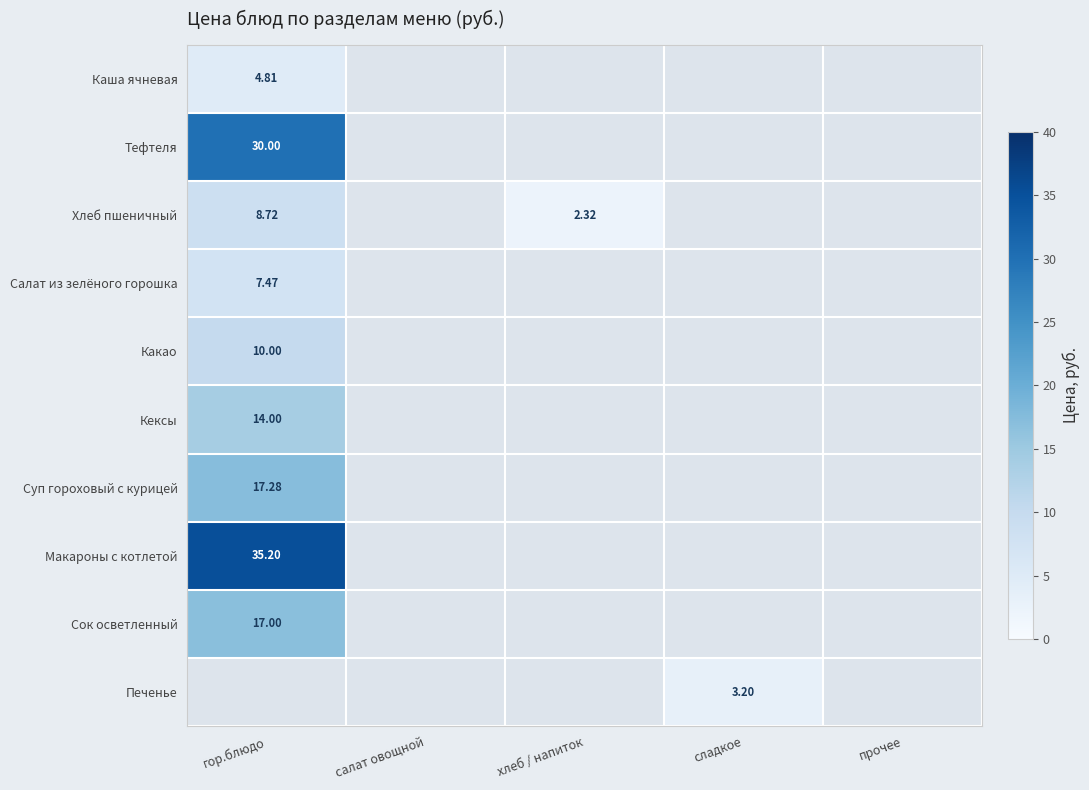

At which label does Суп гороховый с курицей reach its minimum?

гор.блюдо